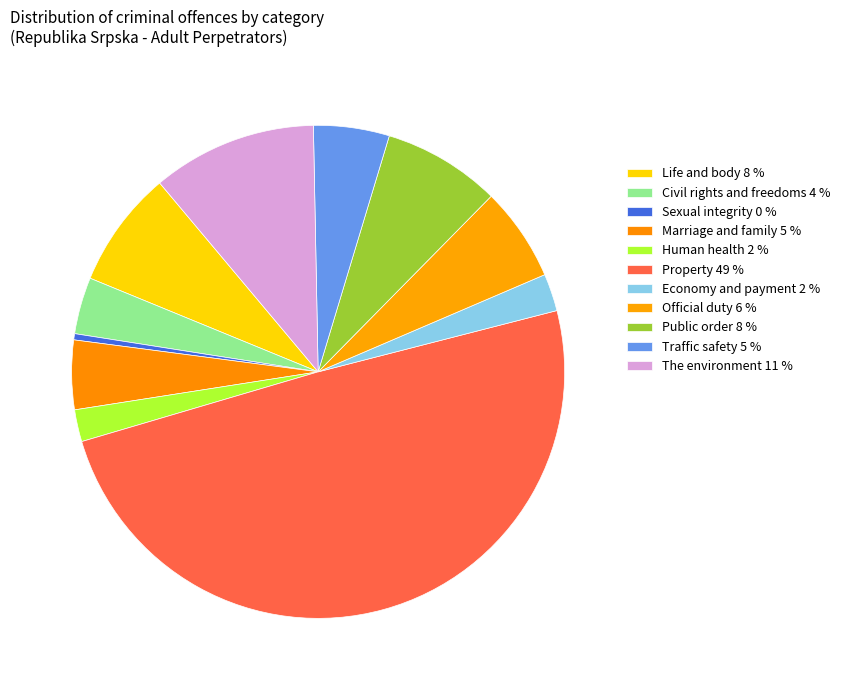

The Traffic safety slice represents 16% of the pie. True or false?

False